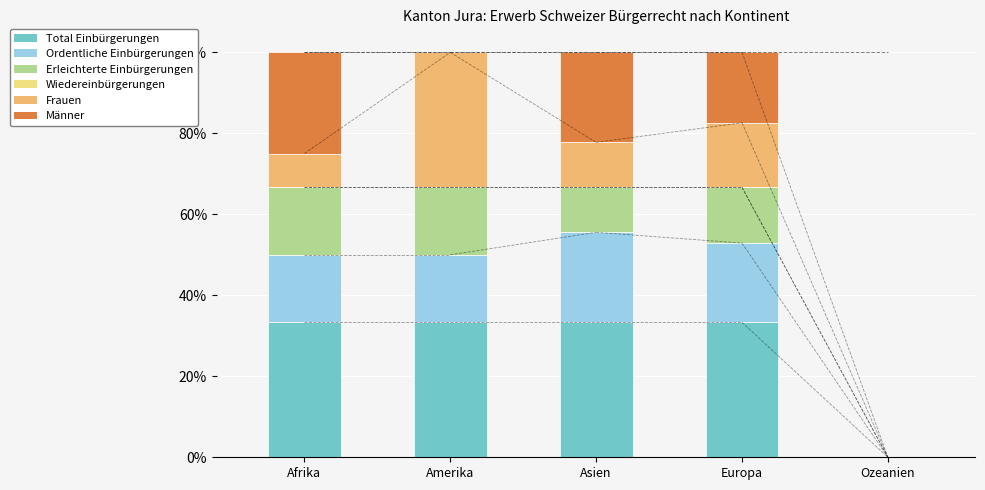

Which series changed the most between Asien and Ozeanien?

Total Einbürgerungen